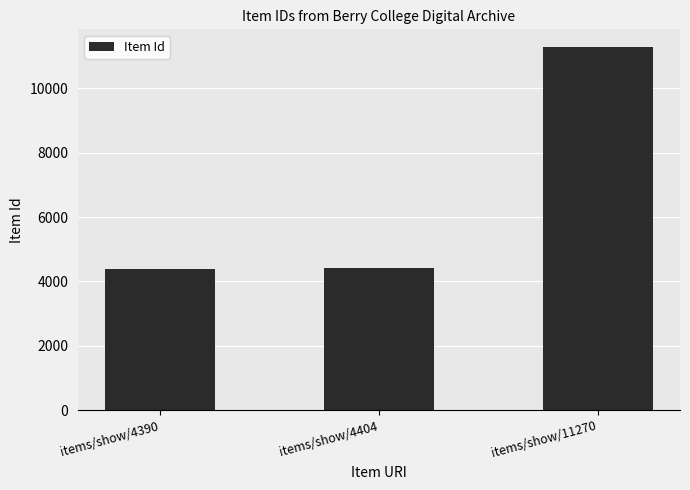

The value at items/show/4404 is 4404. True or false?

True